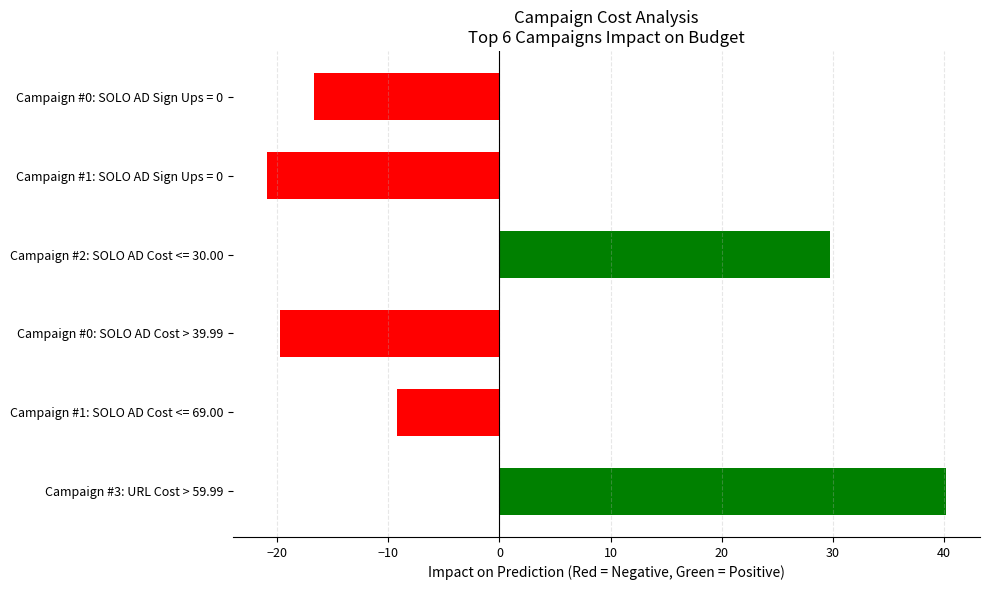

Does the chart contain stacked bars?

No